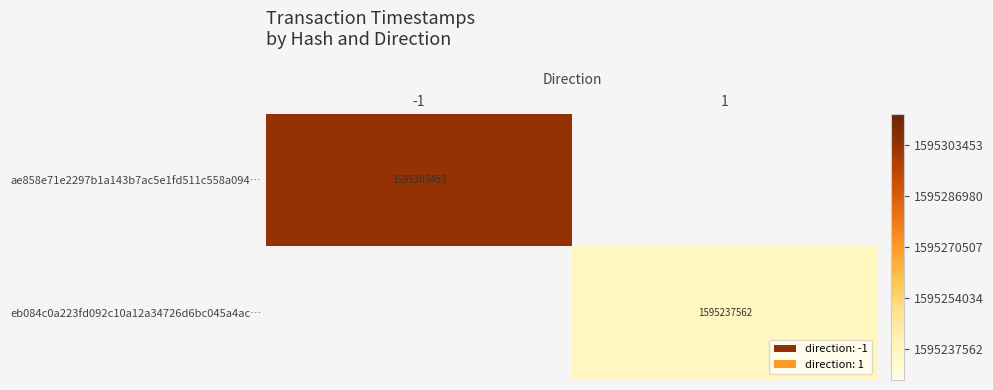

Is it true that eb084c0a223fd092c10a12a34726d6bc045a4ac… equals 935149626 at 1?

False